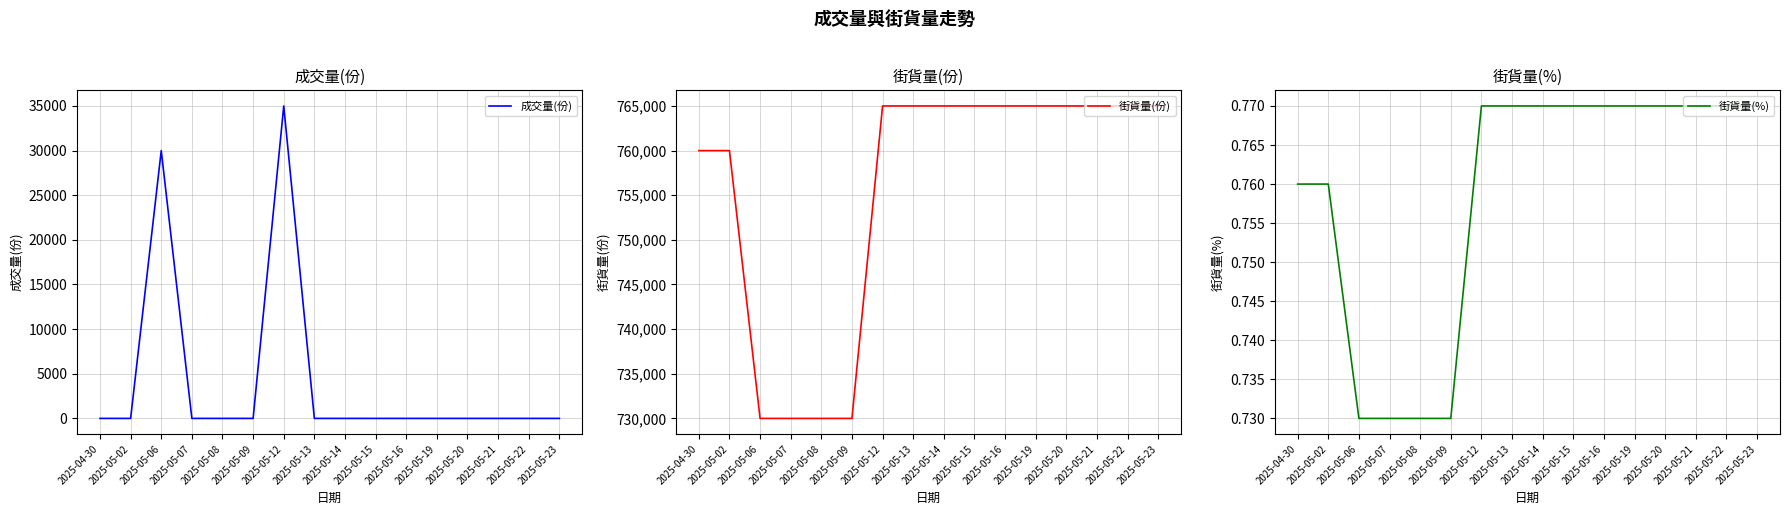

In 成交量(份), how many points are higher than both neighbors (excluding endpoints)?

2